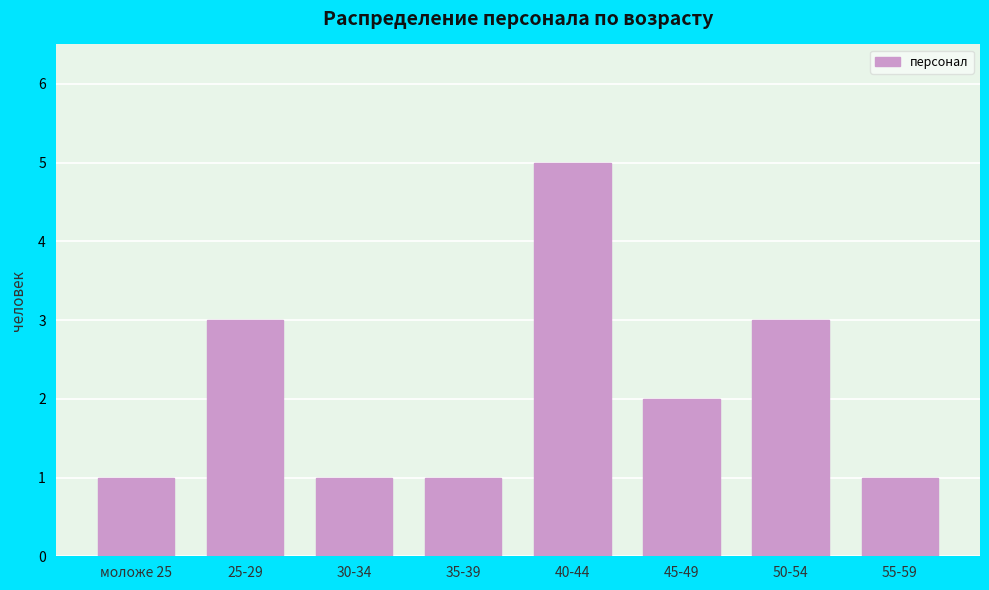

Reading left to right, list all the values displayed in this chart.

1	3	1	1	5	2	3	1